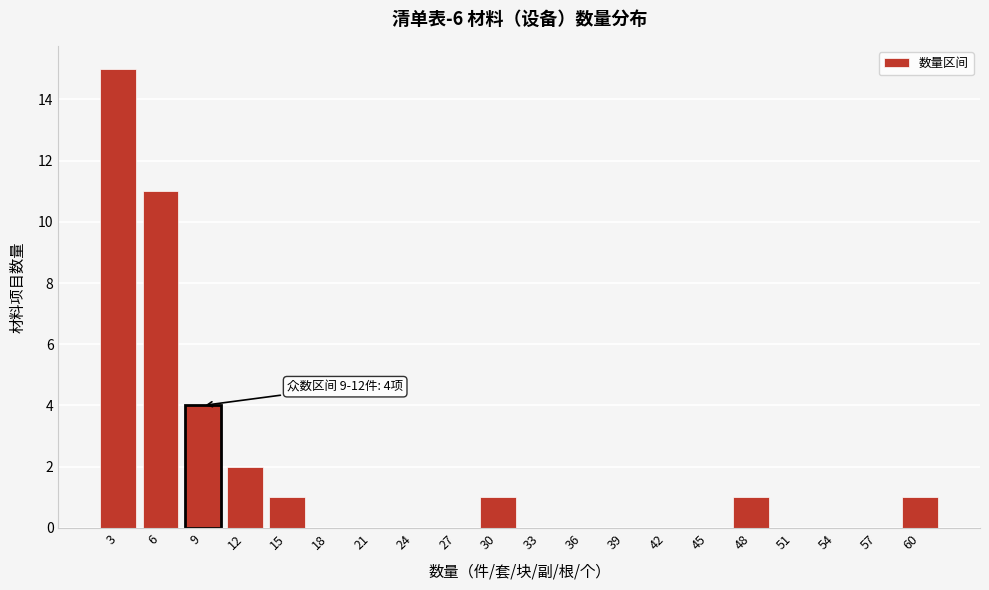

Reading left to right, transcribe all the data shown in this chart.

3=15	6=11	9=4	12=2	15=1	18=0	21=0	24=0	27=0	30=1	33=0	36=0	39=0	42=0	45=0	48=1	51=0	54=0	57=0	60=1